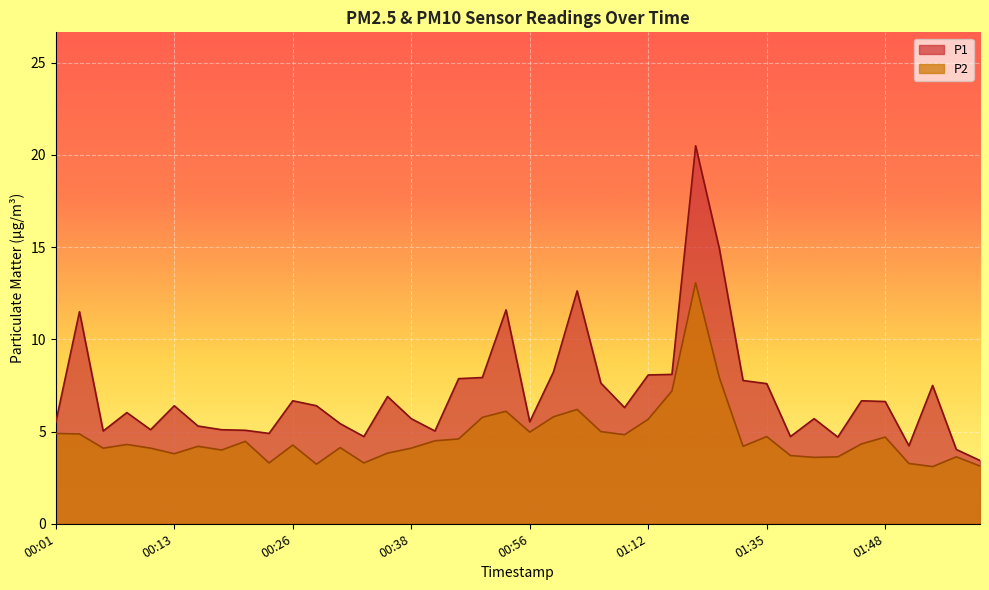

Read the P2 value at 00:56.

5.0